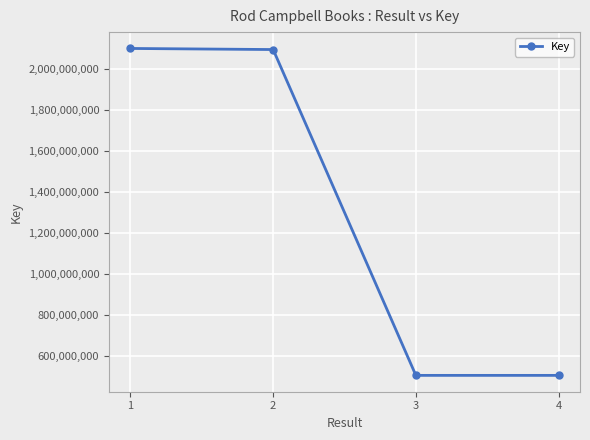

What is the ratio of the value at 2 to the value at 1?

1.0